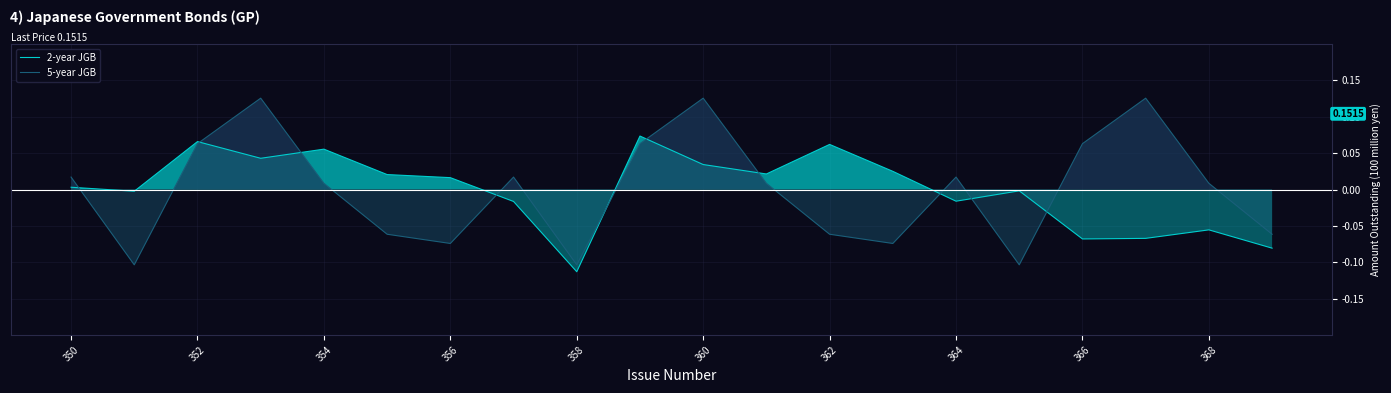

Which series has the widest spread of values?

5-year JGB